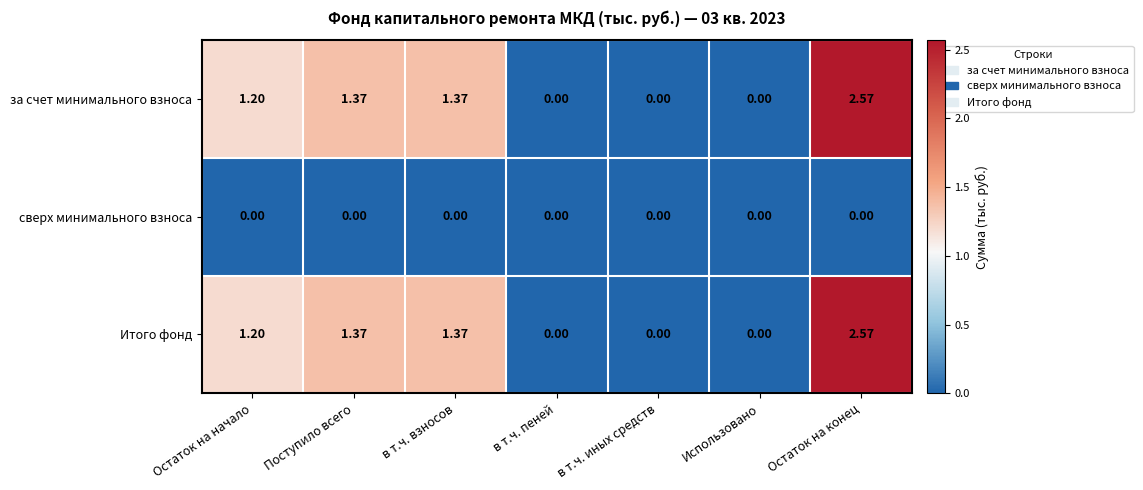

Where does the Итого фонд series first go above 1?

Остаток на начало